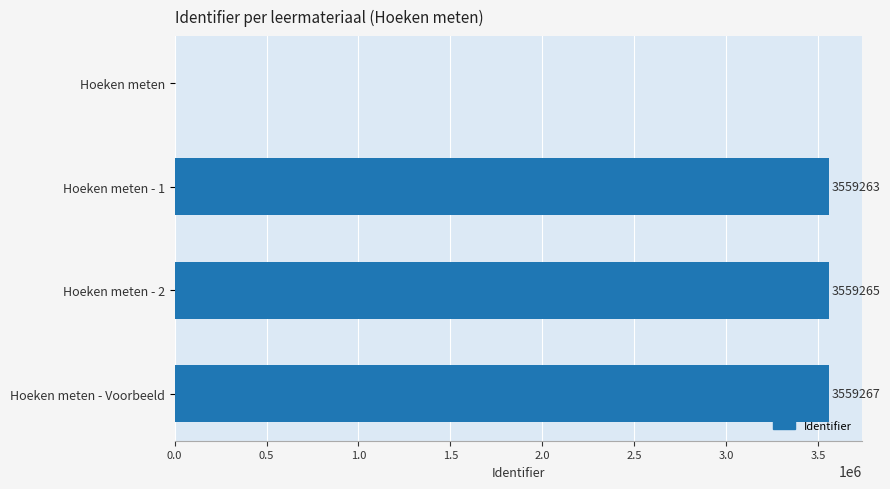

Are the bars horizontal?

Yes